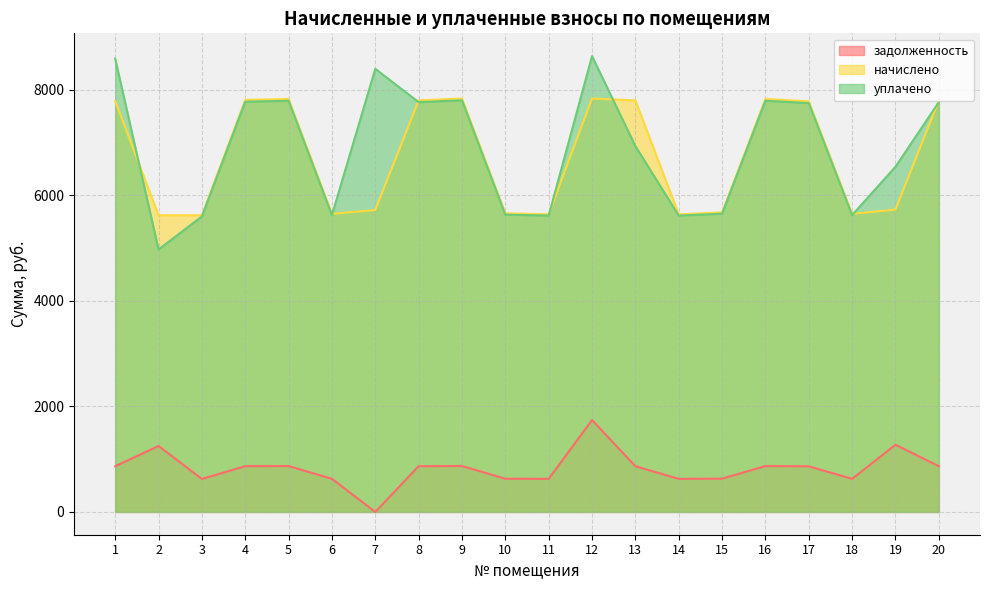

Where does the уплачено series first go above 7748?

1